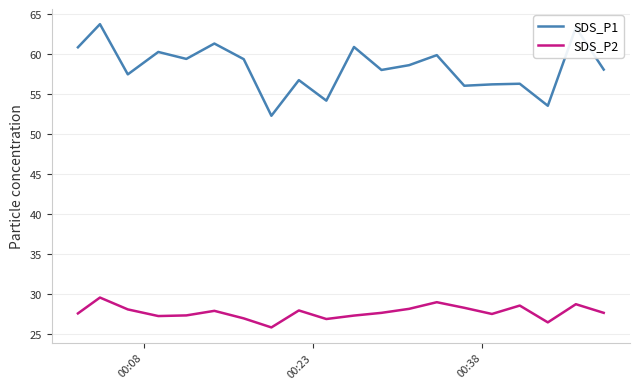

Which series has the widest spread of values?

SDS_P1